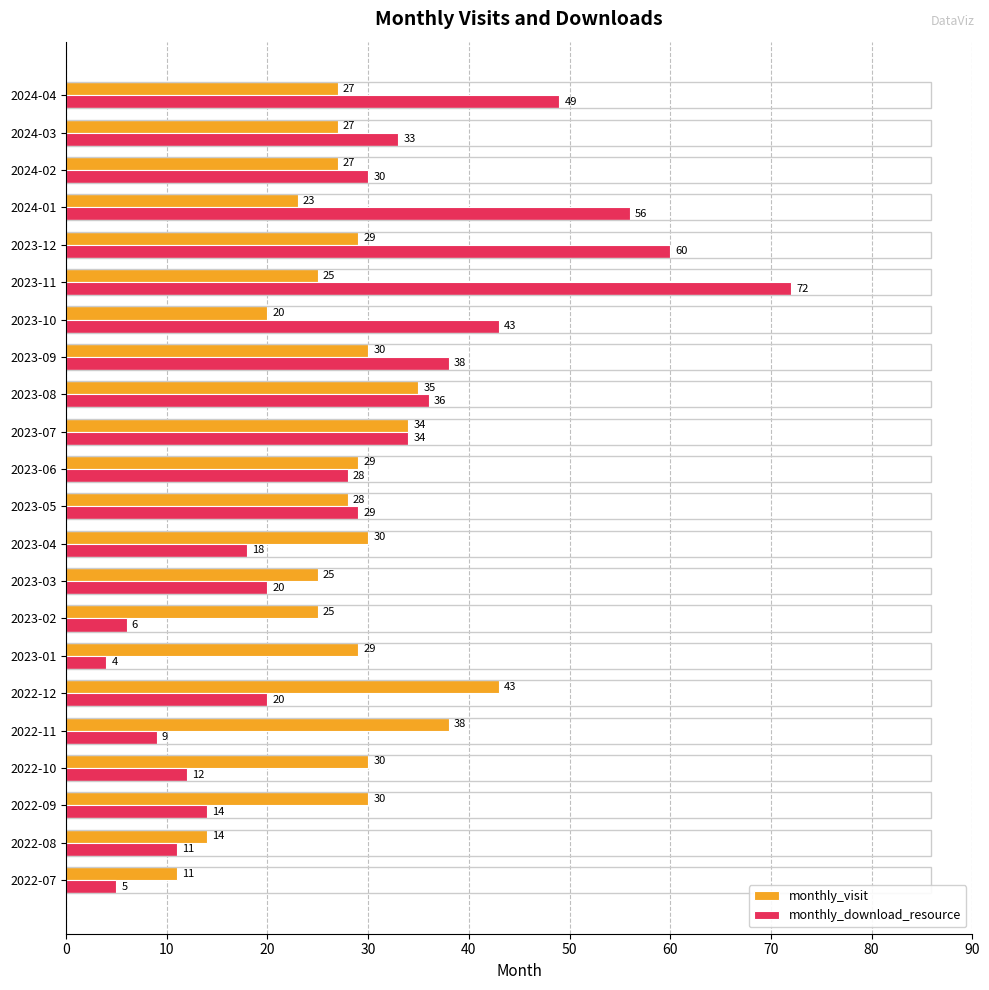

Which series has the largest total across all categories?

monthly_download_resource